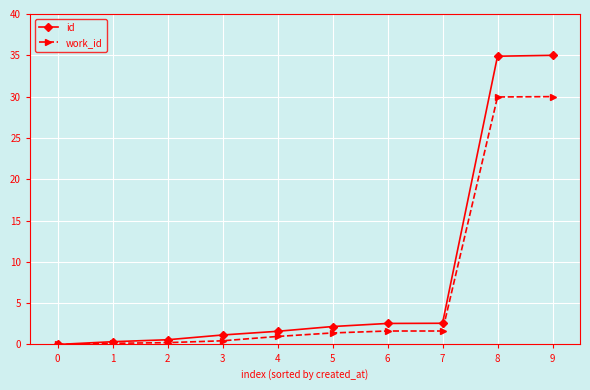

What is the difference between the maximum and minimum values in the id series?

35.0